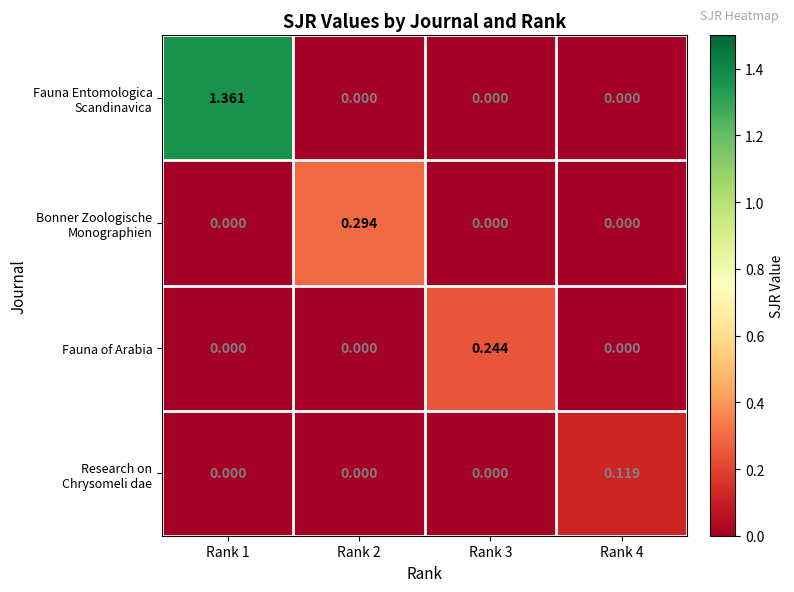

How many categories are shown in the chart?

4